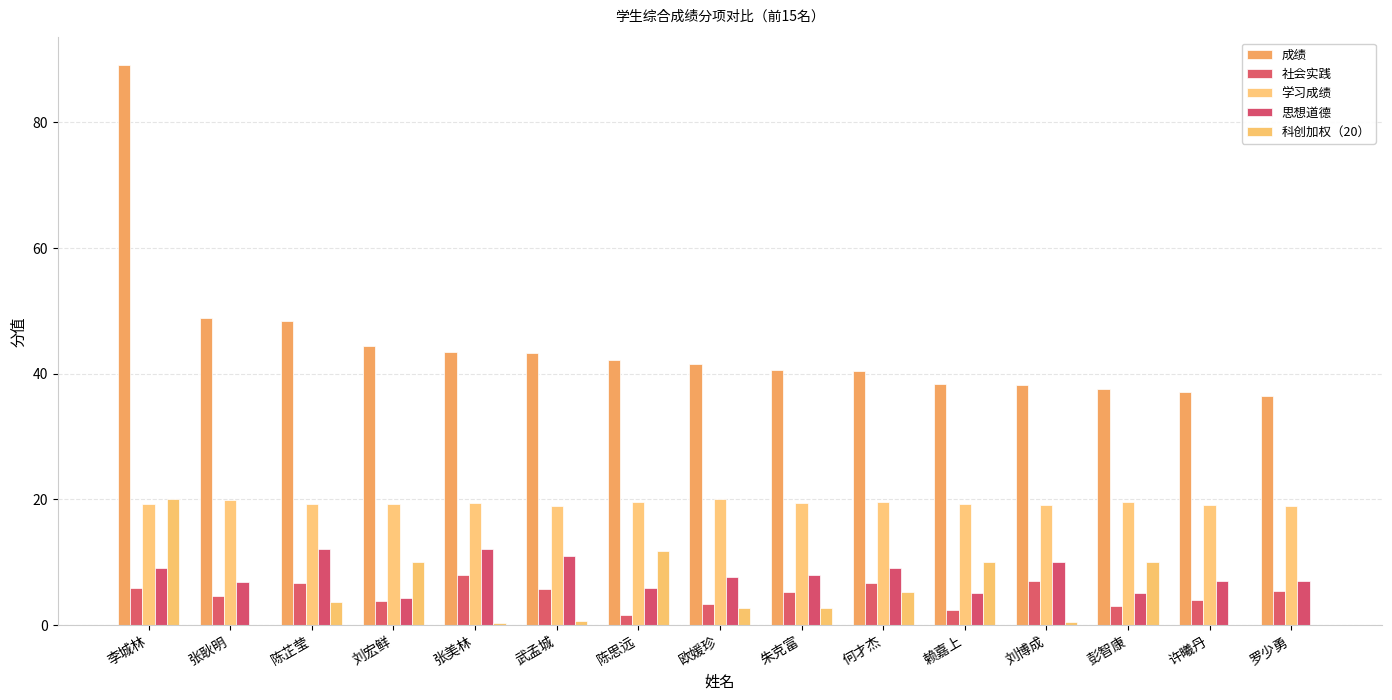

How many data points in 科创加权（20） are above 2?

9